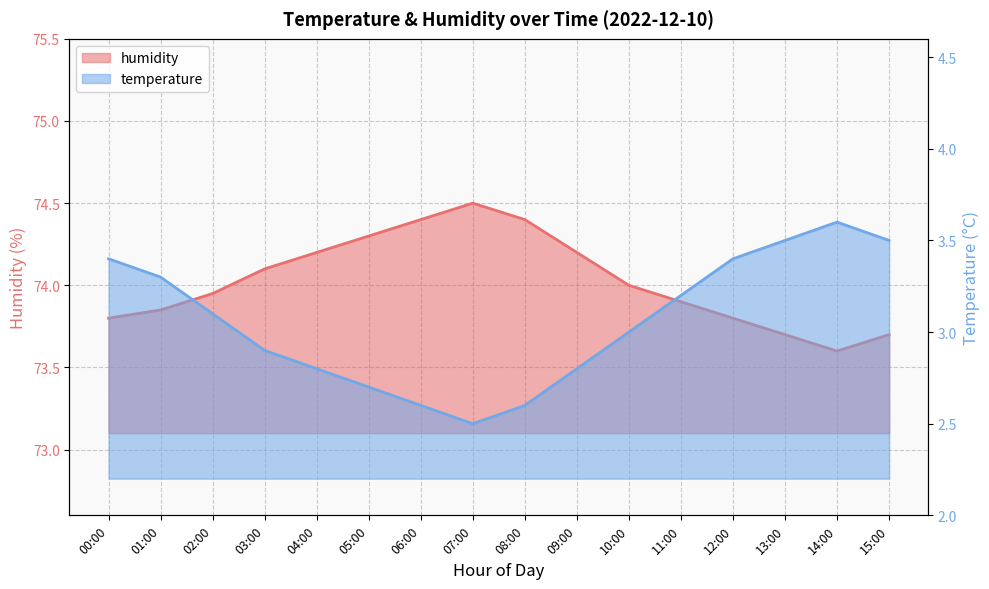

What is the sum of all temperature values?

48.9